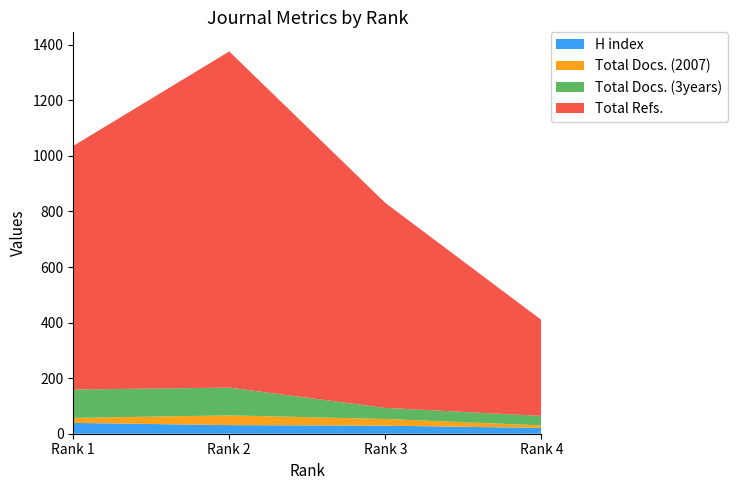

Reading left to right, extract all data points from this chart.

H index: Rank 1=39	Rank 2=31	Rank 3=29	Rank 4=21
Total Docs. (2007): Rank 1=18	Rank 2=35	Rank 3=24	Rank 4=9
Total Docs. (3years): Rank 1=102	Rank 2=100	Rank 3=40	Rank 4=34
Total Refs.: Rank 1=877	Rank 2=1210	Rank 3=738	Rank 4=346